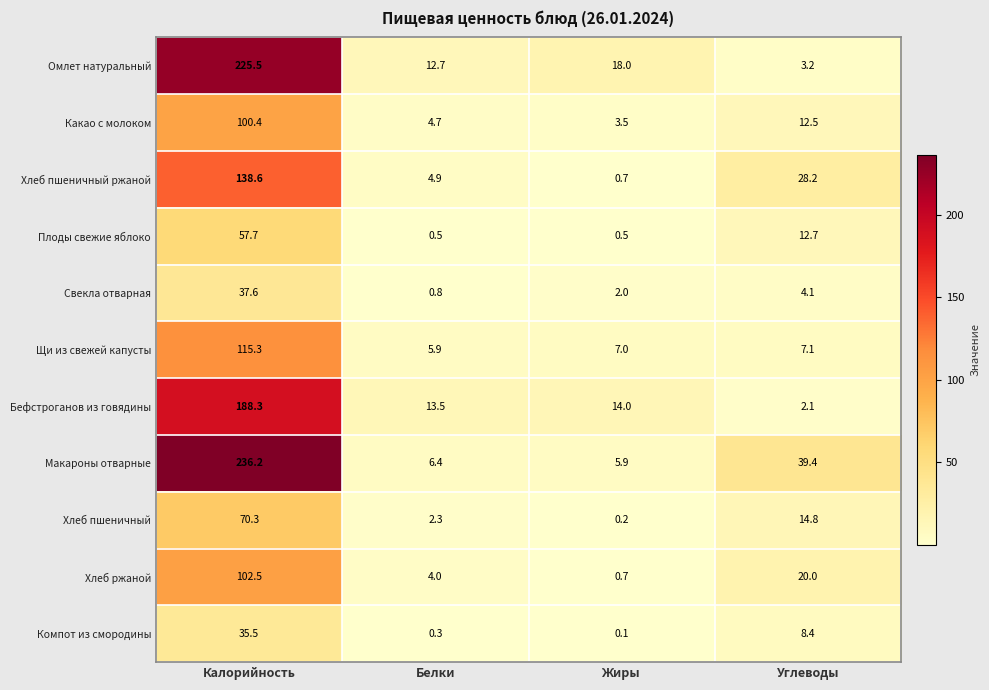

Count the number of data series in this chart.

11